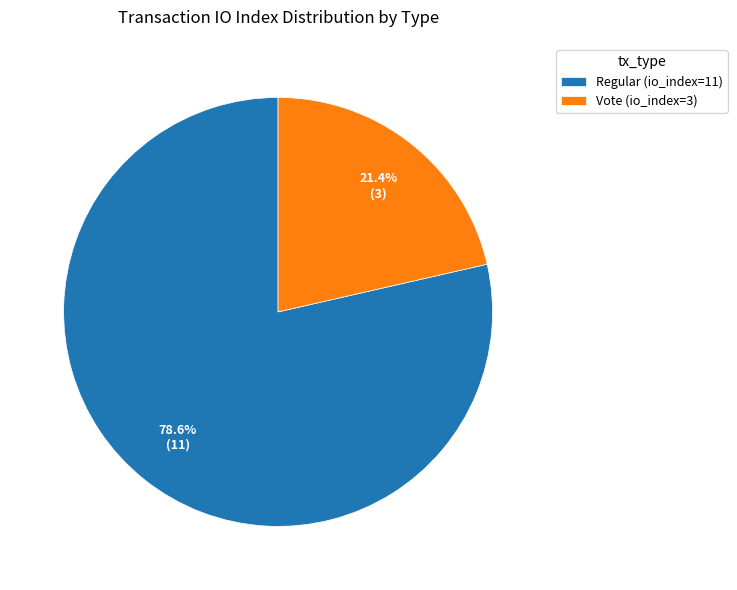

Is it true that Regular (io_index=11) is 85% of the pie?

False